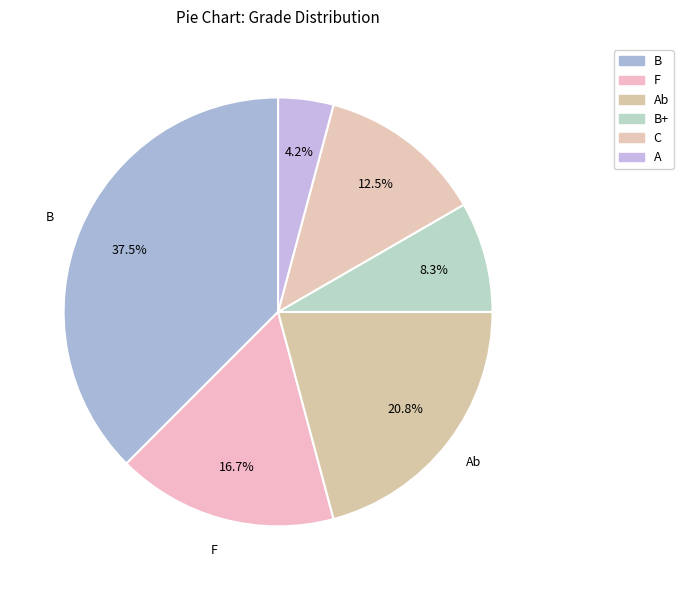

Count the number of slices in the pie.

6